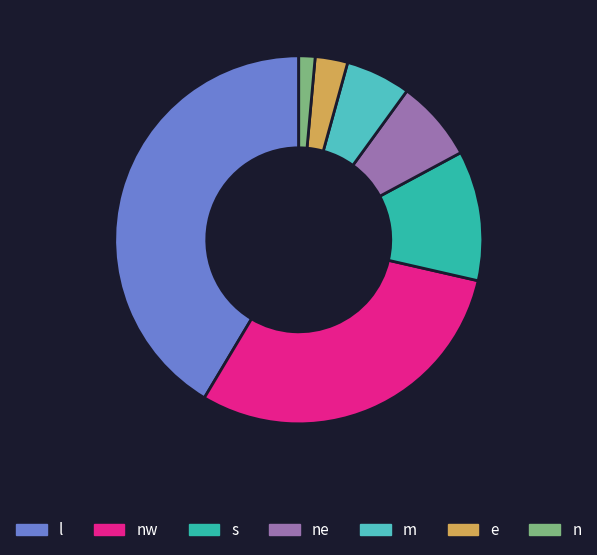

How many slices are in this pie chart?

7